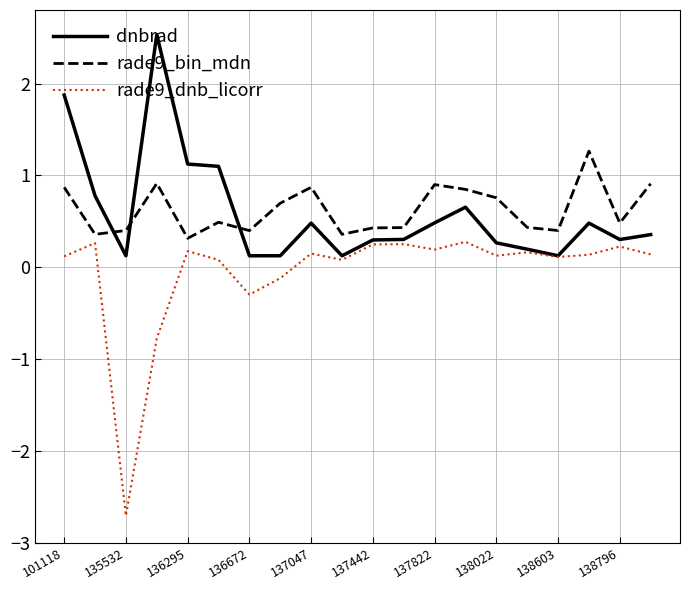

What is the smallest value displayed?

-2.7